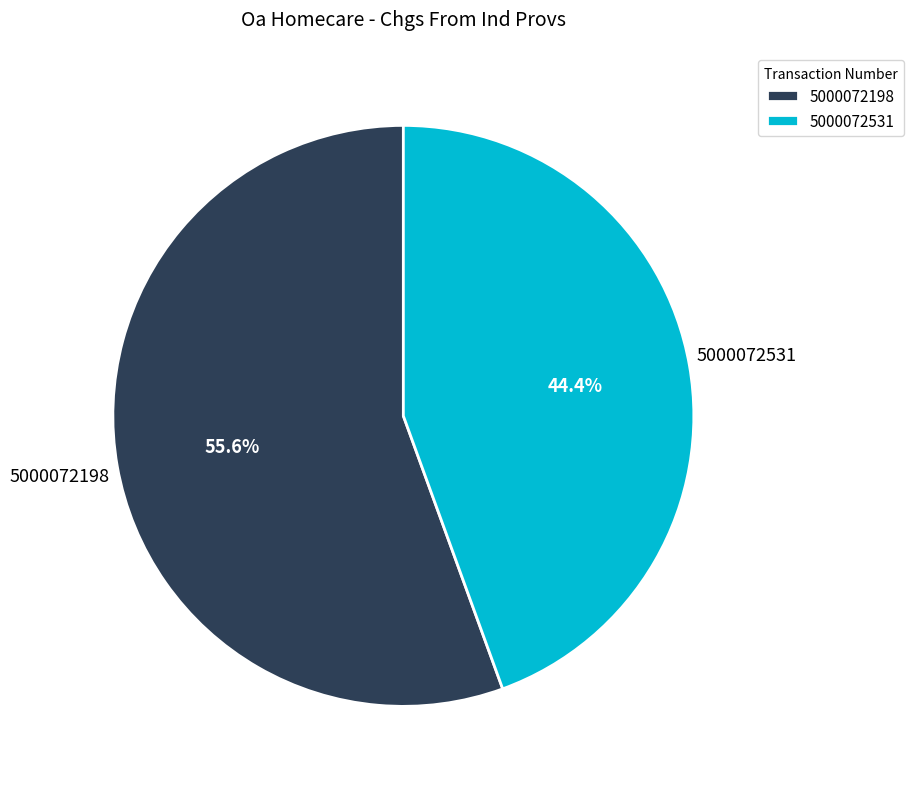

To the nearest percent, what is the difference between the 5000072531 and 5000072198 slice percentages?

11%